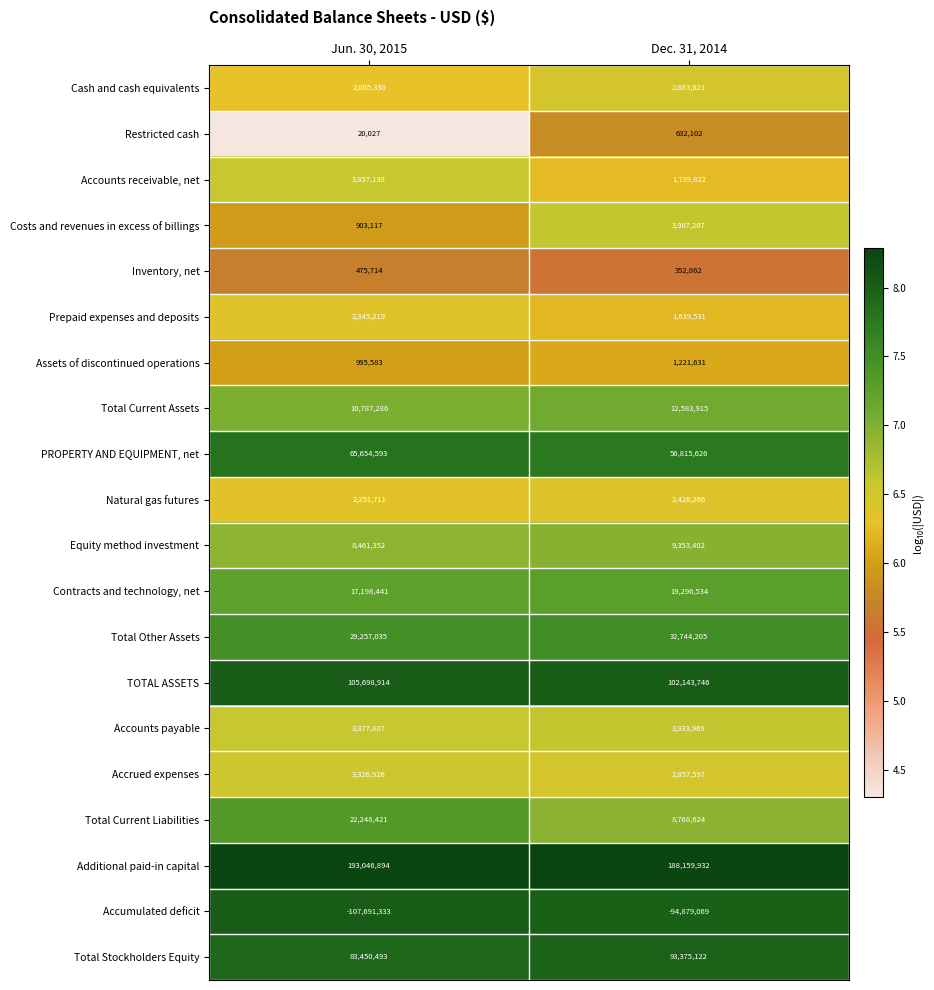

What is the approximate value of Cash and cash equivalents at Jun. 30, 2015?

2005330